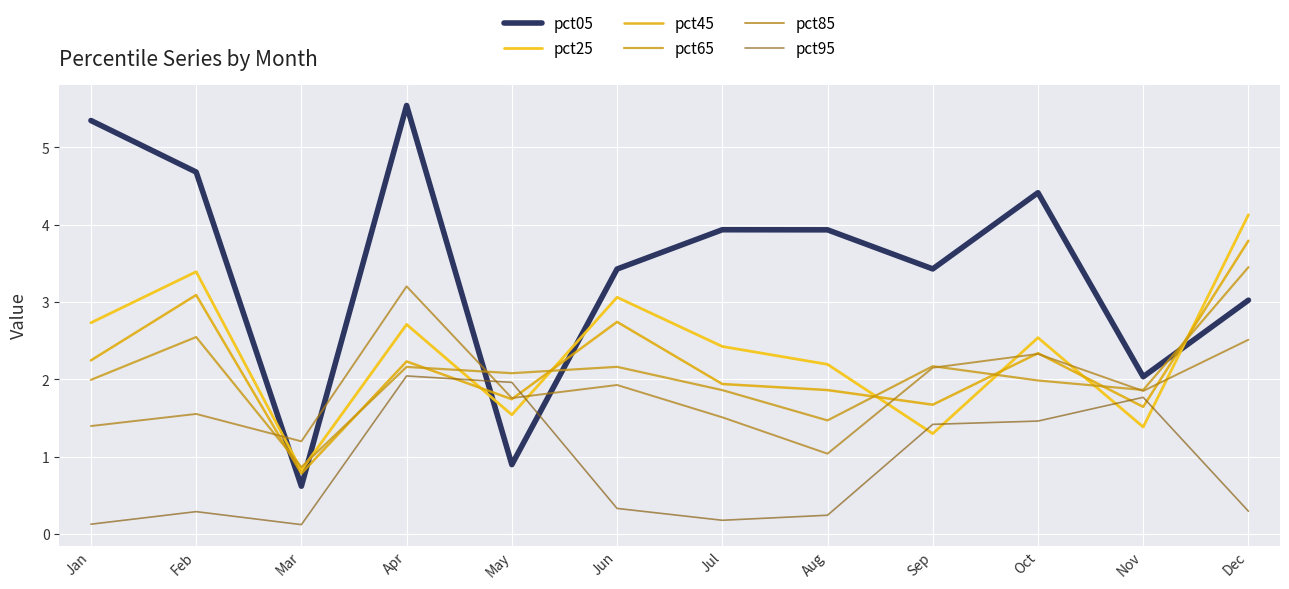

True or false: pct05 and pct85 cross at least once.

True